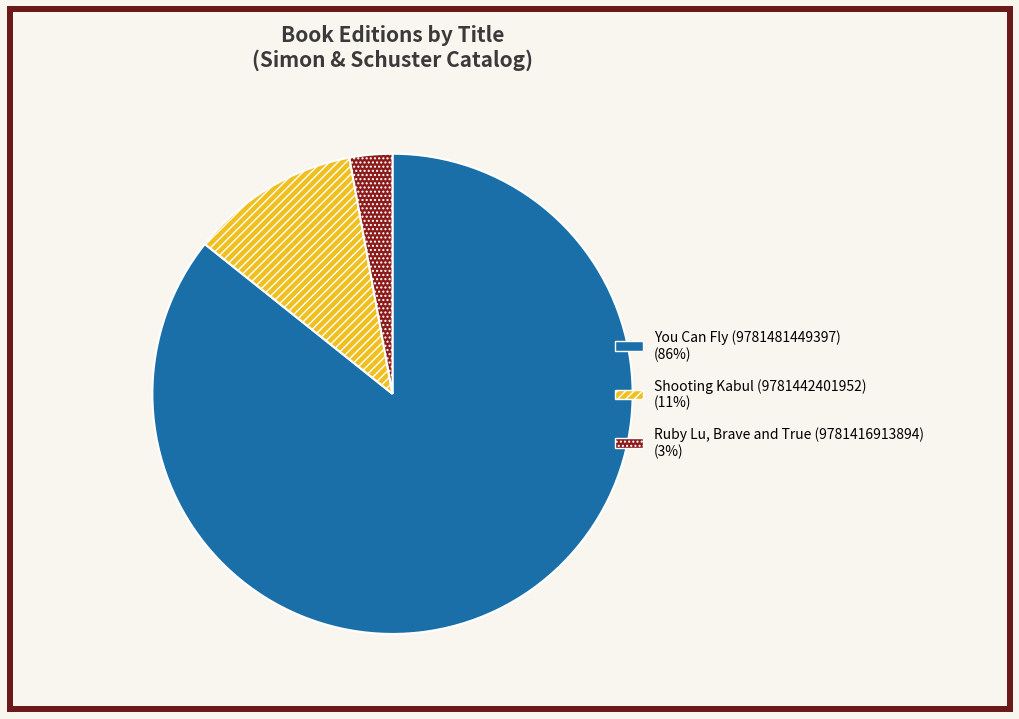

What is the ratio of the value at Ruby Lu, Brave and True (9781416913894) (3%) to the value at Shooting Kabul (9781442401952) (11%)?

0.3